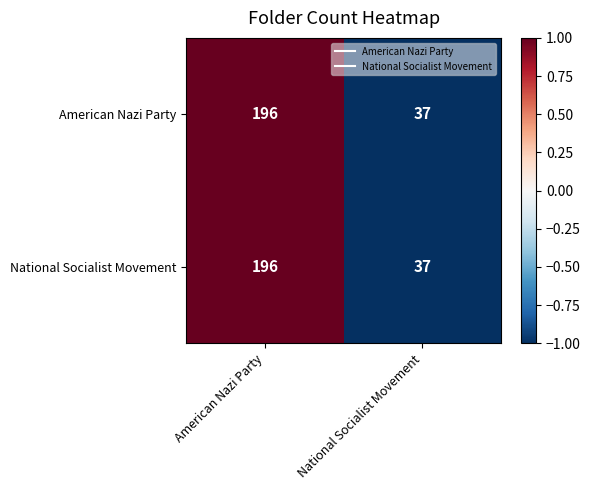

Is it true that National Socialist Movement equals 37 at National Socialist Movement?

True